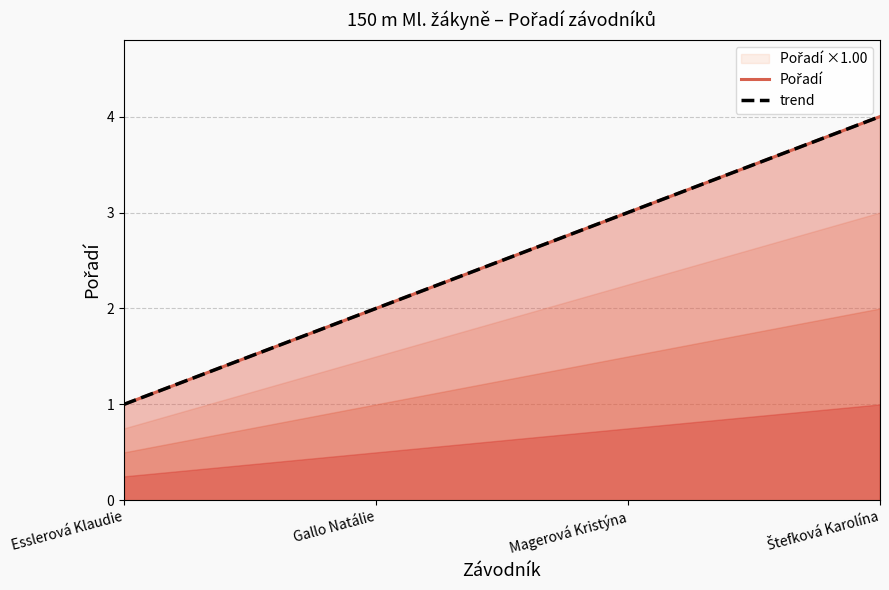

What is the difference between the maximum and second lowest values?

2